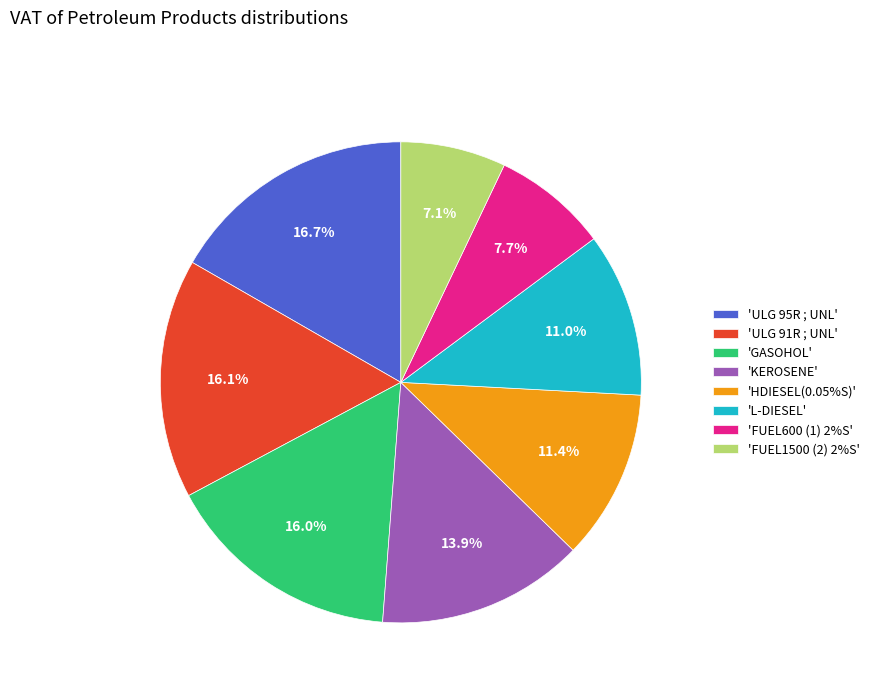

Combined, what portion of the pie is 'FUEL1500 (2) 2%S' and 'KEROSENE'?

21.0%